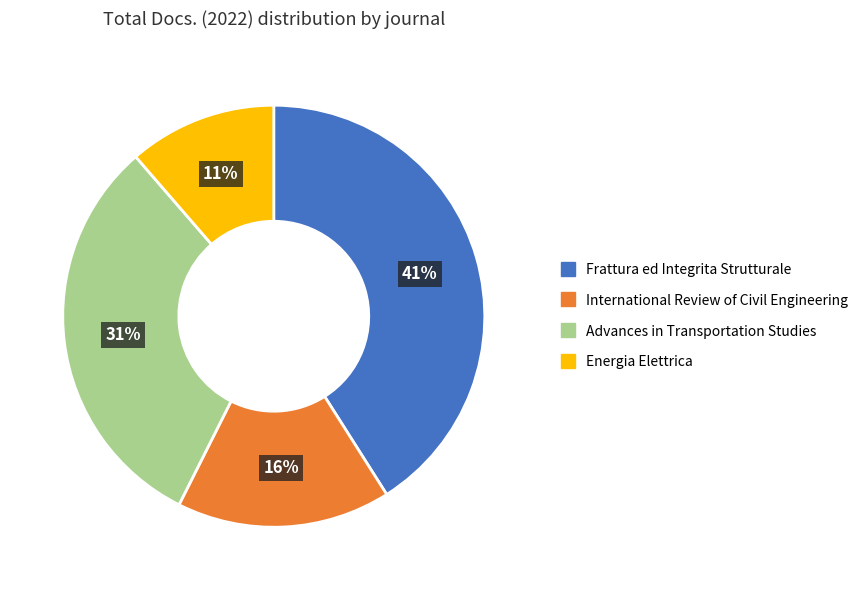

Is it true that International Review of Civil Engineering is 16% of the pie?

True